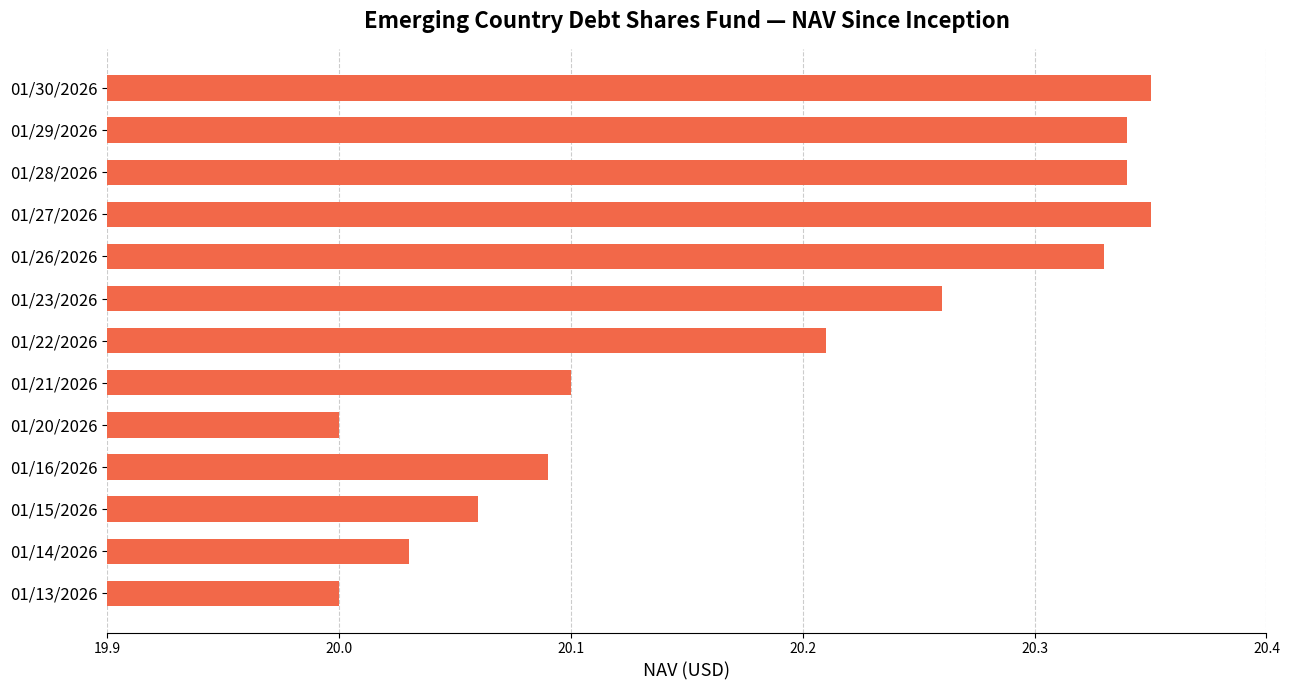

Are the bars grouped side by side (vs. stacked)?

No